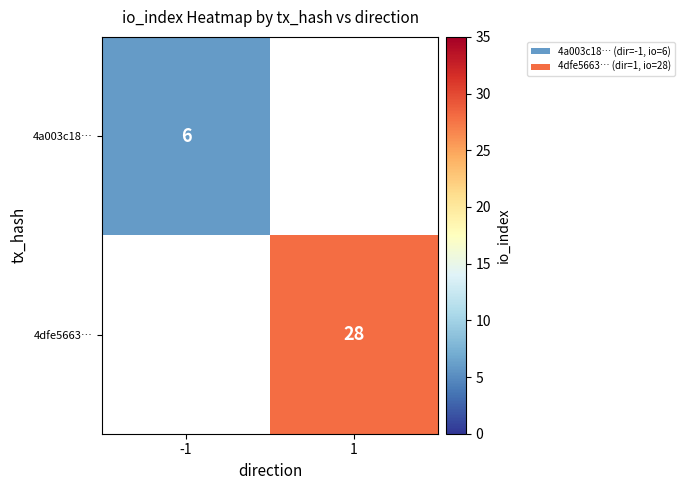

Which has a higher value, -1 or 1?

1